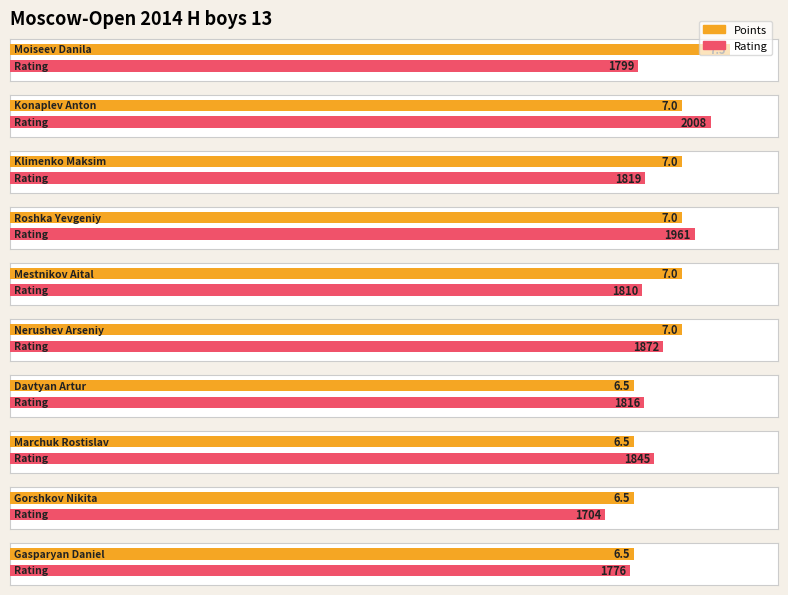

Rank the series by their maximum value, from highest to lowest.

Rating, Points